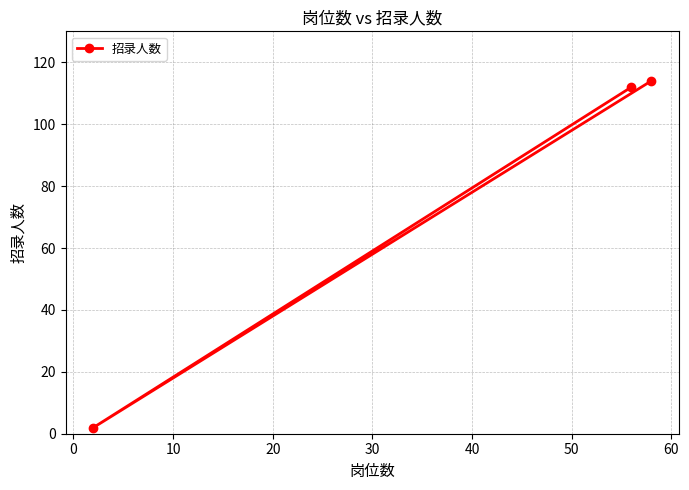

What is the average value?

76